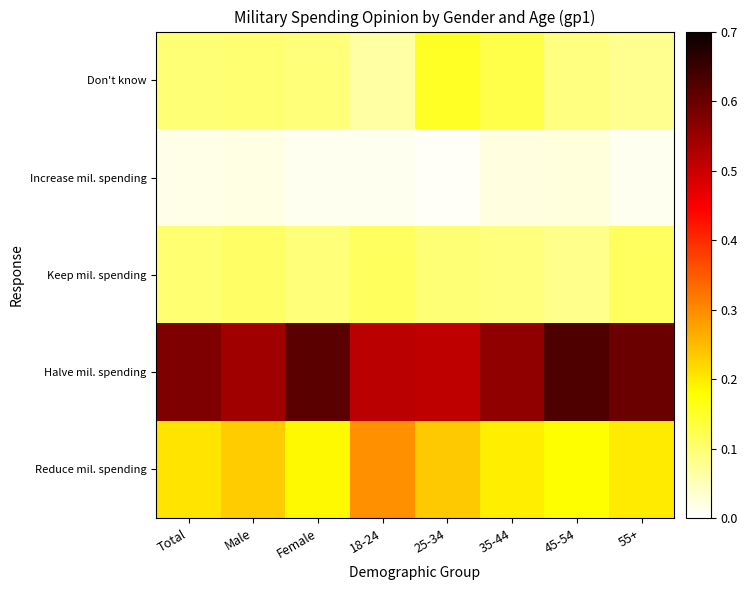

Reading right to left, list all the values displayed in this chart.

Reduce mil. spending: 55+=0.2	45-54=0.2	35-44=0.2	25-34=0.2	18-24=0.3	Female=0.2	Male=0.2	Total=0.2
Halve mil. spending: 55+=0.6	45-54=0.6	35-44=0.6	25-34=0.5	18-24=0.5	Female=0.6	Male=0.5	Total=0.6
Keep mil. spending: 55+=0.1	45-54=0.1	35-44=0.1	25-34=0.1	18-24=0.1	Female=0.1	Male=0.1	Total=0.1
Increase mil. spending: 55+=0.0	45-54=0.0	35-44=0.0	25-34=0.0	18-24=0.0	Female=0.0	Male=0.0	Total=0.0
Don't know: 55+=0.1	45-54=0.1	35-44=0.1	25-34=0.2	18-24=0.1	Female=0.1	Male=0.1	Total=0.1